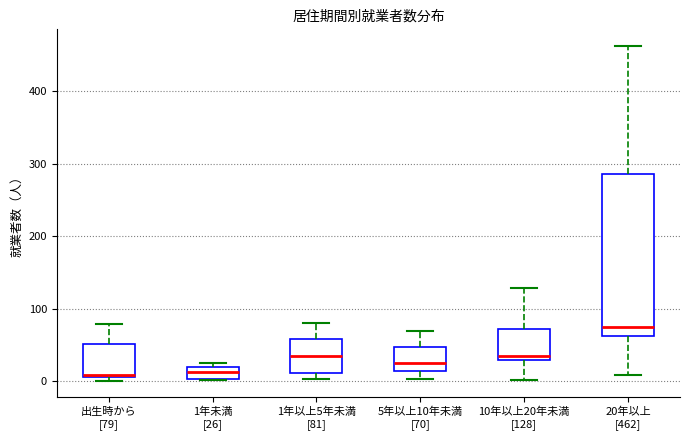

Which box's median line is the highest?

20年以上 [462]